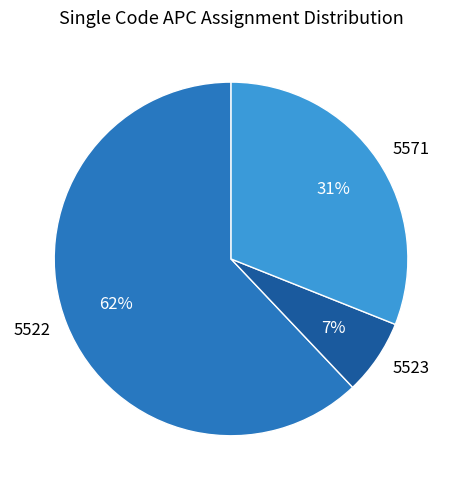

Is 5522 the majority of the pie?

Yes